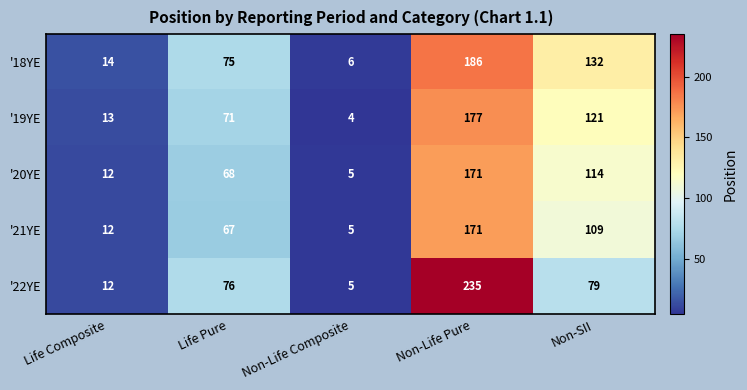

What is the difference between the highest and lowest values at Life Pure?

9